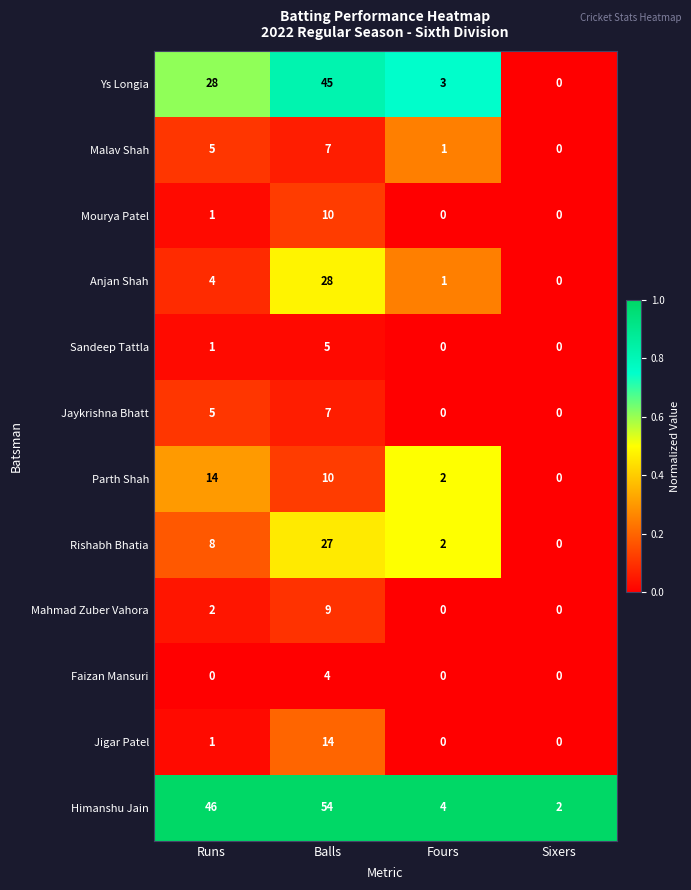

Is the value of Mahmad Zuber Vahora at Fours greater than the value of Anjan Shah at Fours?

No